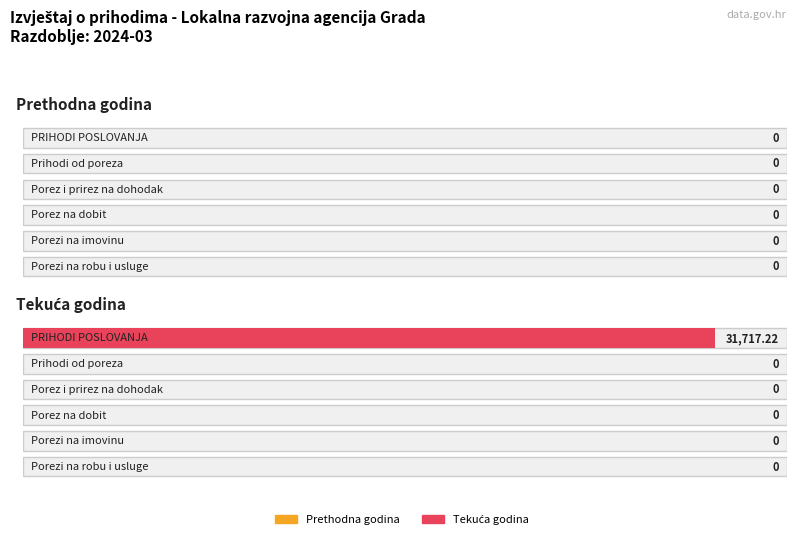

Between Porezi na imovinu and Porezi na robu i usluge, which is larger?

Porezi na imovinu